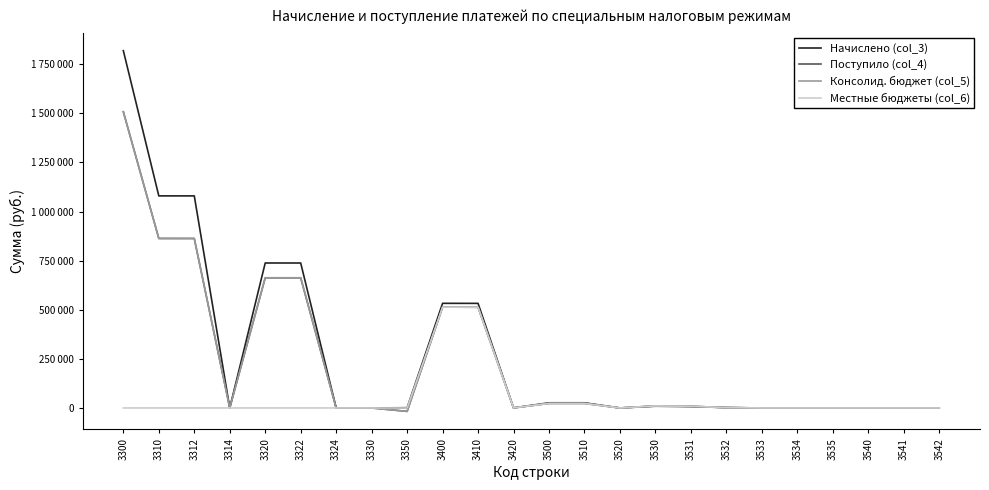

Rank the series by their maximum value, from lowest to highest.

Местные бюджеты (col_6), Консолид. бюджет (col_5), Поступило (col_4), Начислено (col_3)